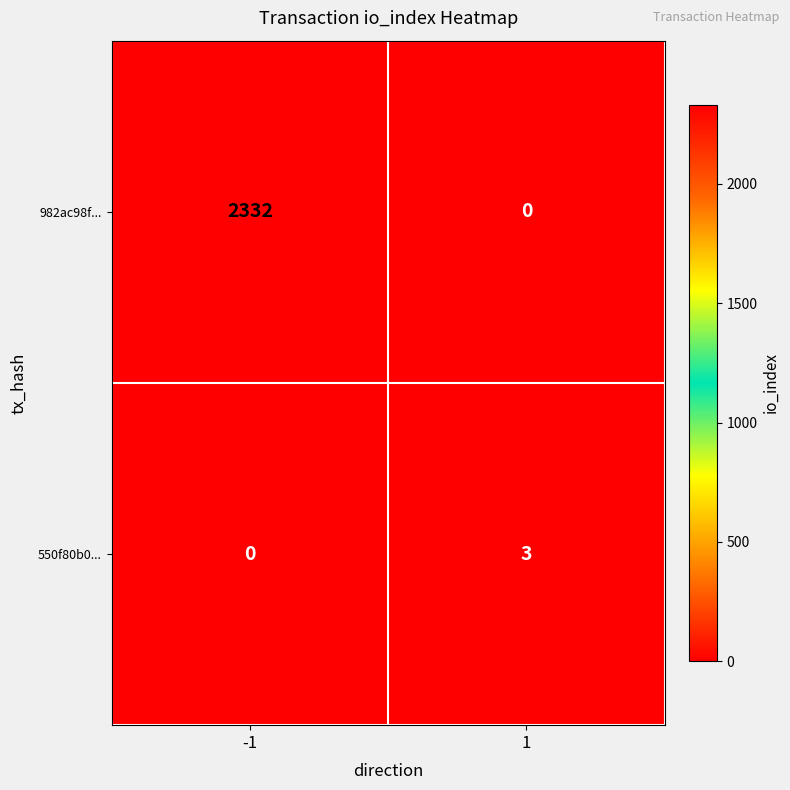

What is the sum of all 550f80b0... values?

3